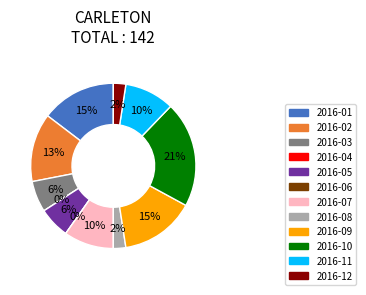

What is the largest slice in the pie chart?

2016-10